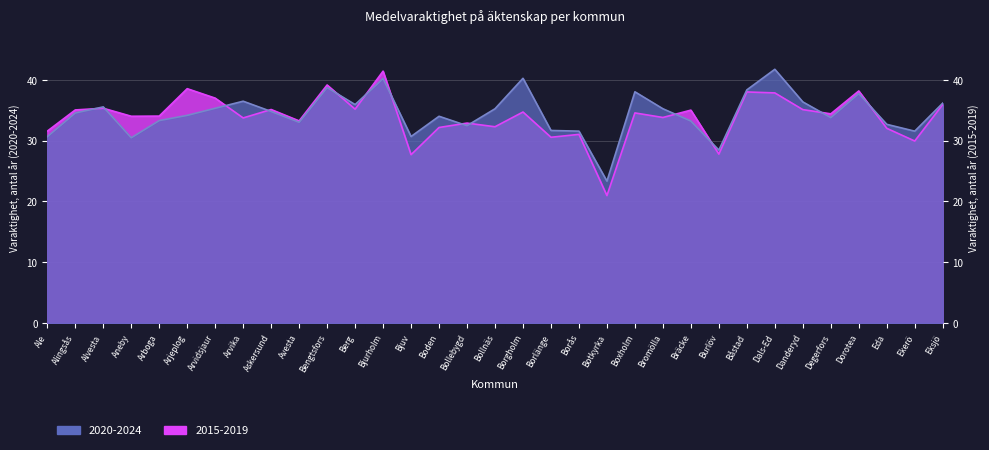

In 2015-2019, how many points are higher than both neighbors (excluding endpoints)?

12